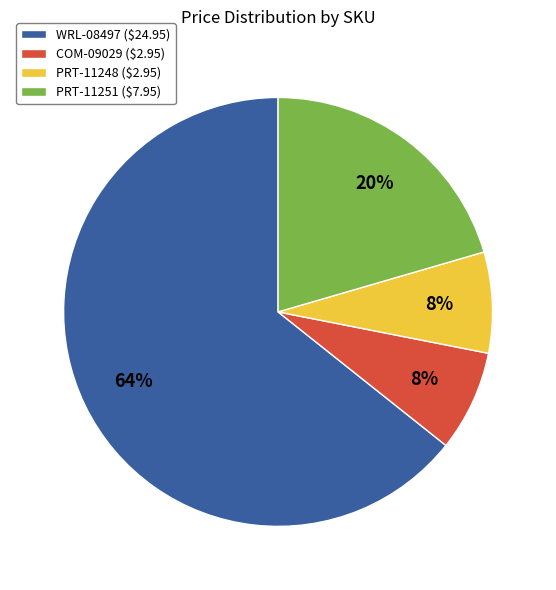

Combined, do PRT-11248 and COM-09029 account for over 50%?

No